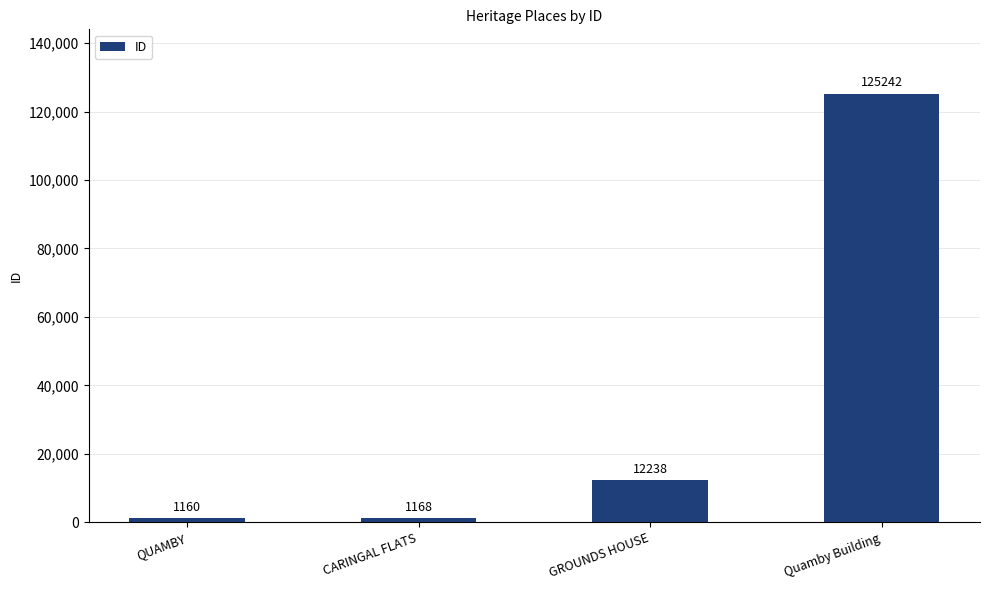

What position from the left is GROUNDS HOUSE?

3